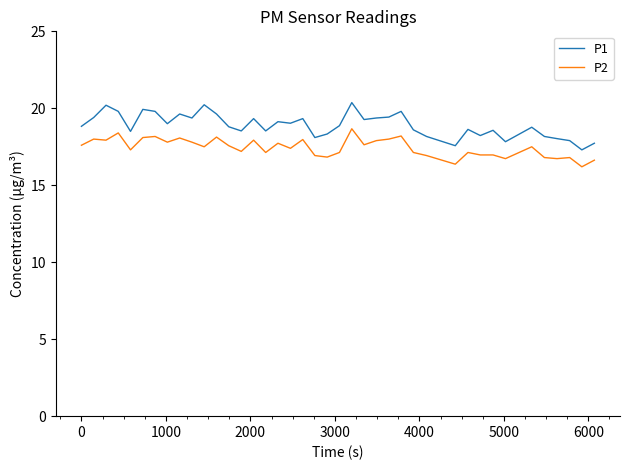

What are all the series names shown in the legend?

P1, P2